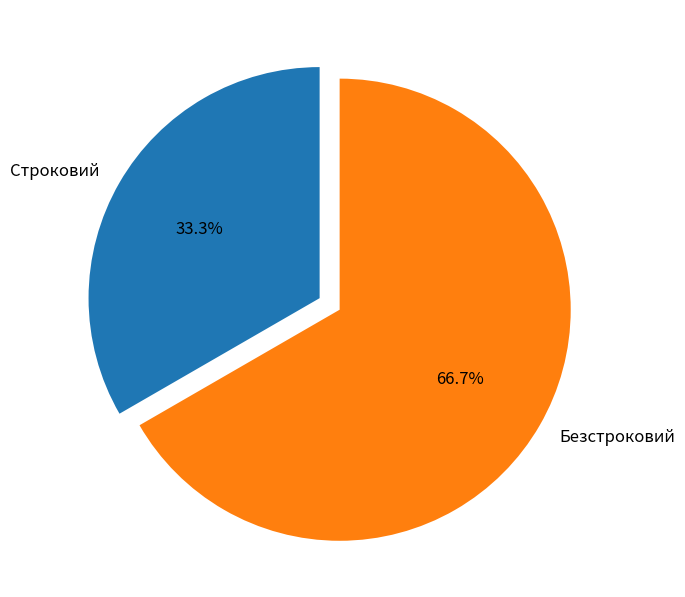

Count the number of slices in the pie.

2